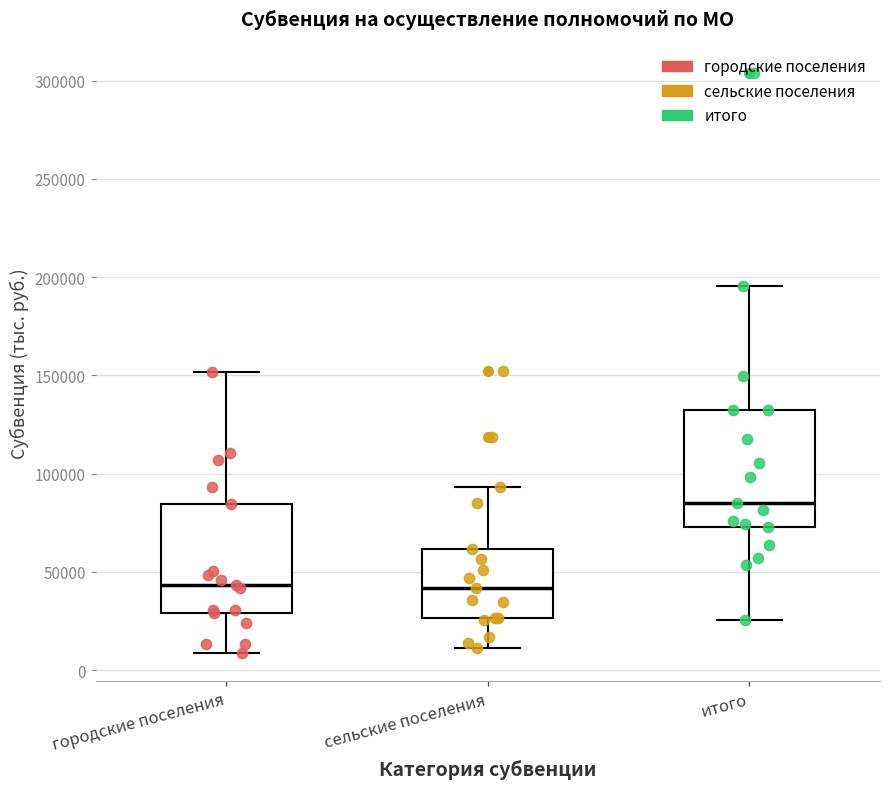

Reading left to right, read every box against the y-axis: the position of its median line, the range the box covers, and the ends of its whiskers. The values are not printed on the chart, so give them approximately, as read against the axis.

городские поселения: median 45000, box 30000 to 85000, whiskers 10000 to 150000
сельские поселения: median 40000, box 25000 to 60000, whiskers 10000 to 95000
итого: median 85000, box 75000 to 130000, whiskers 25000 to 195000